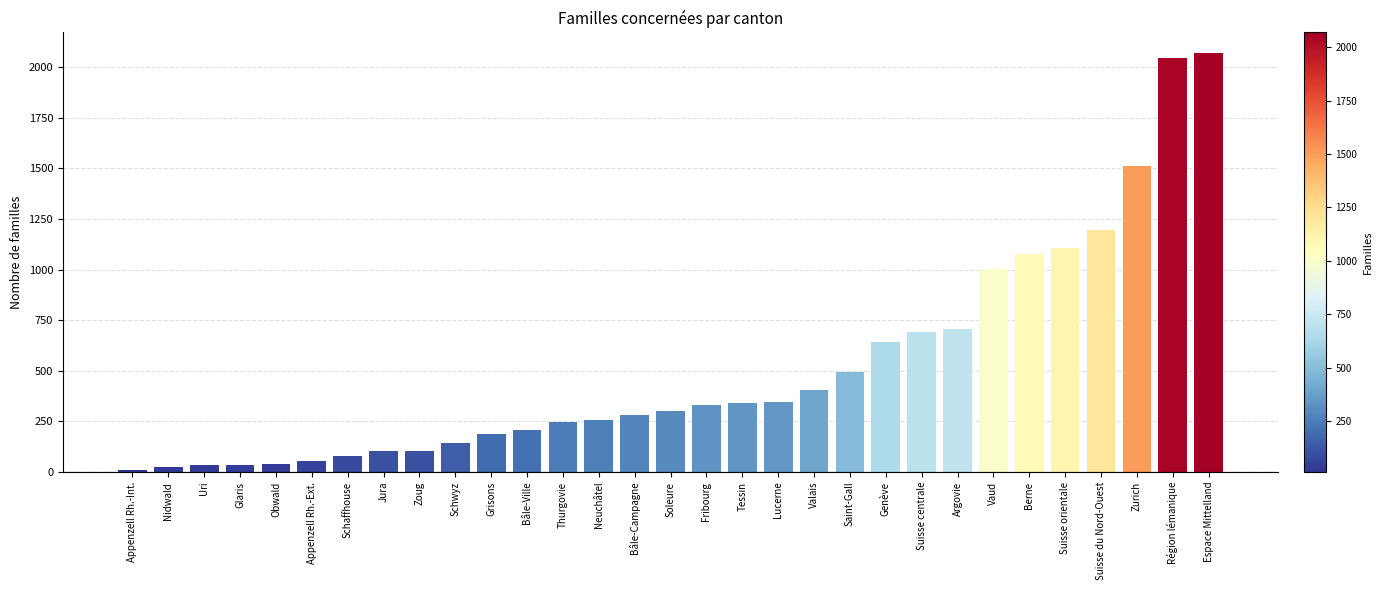

What is the average value?

519